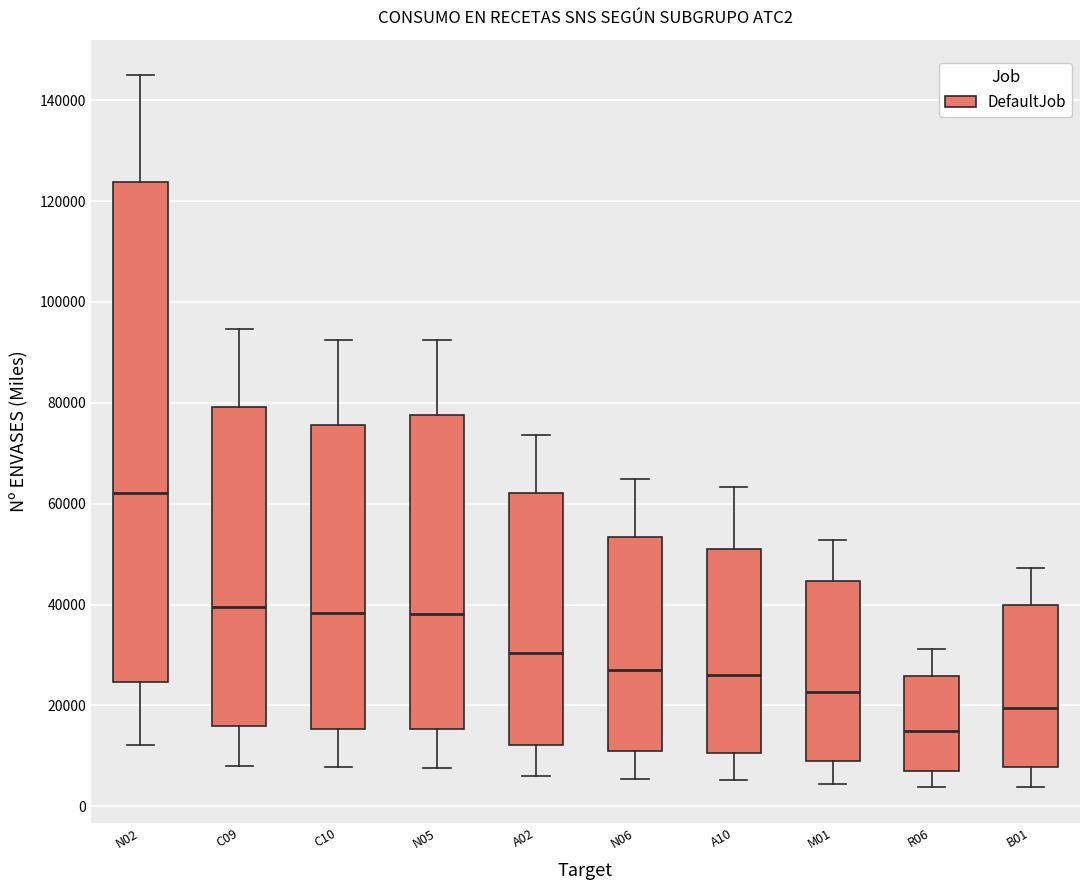

Which box is the tallest, from its lower edge to its upper edge?

N02